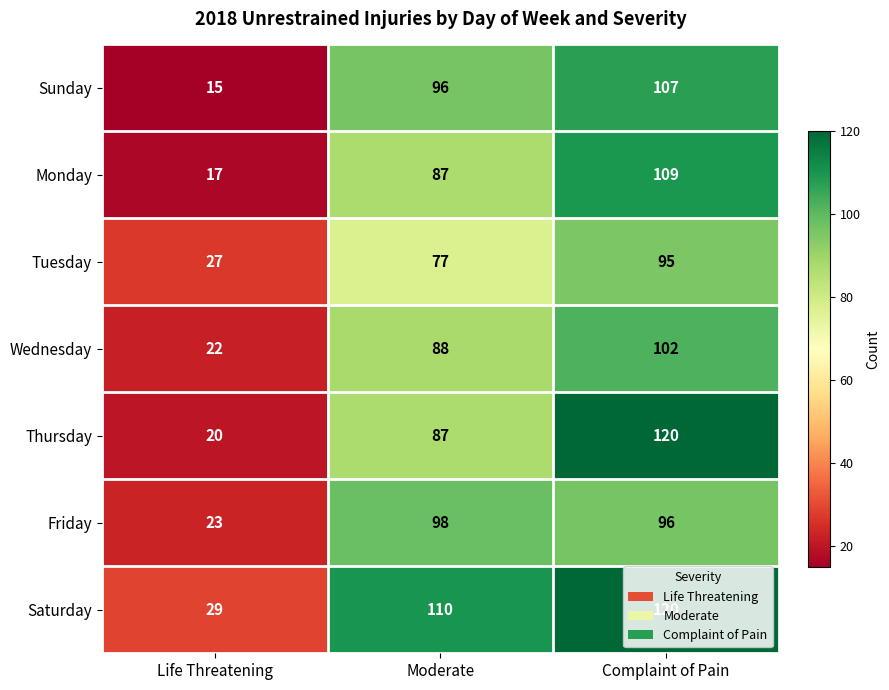

Which series has the widest spread of values?

Thursday